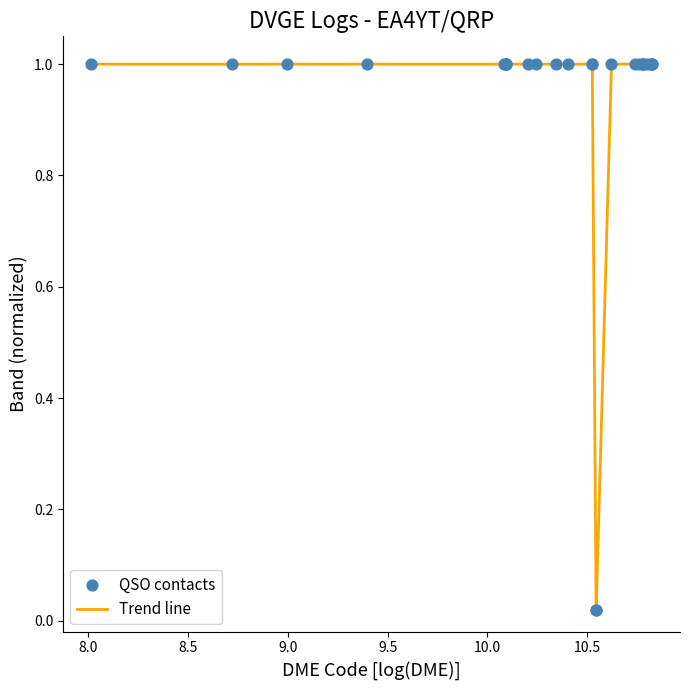

What is the maximum value shown in the chart?

1.0